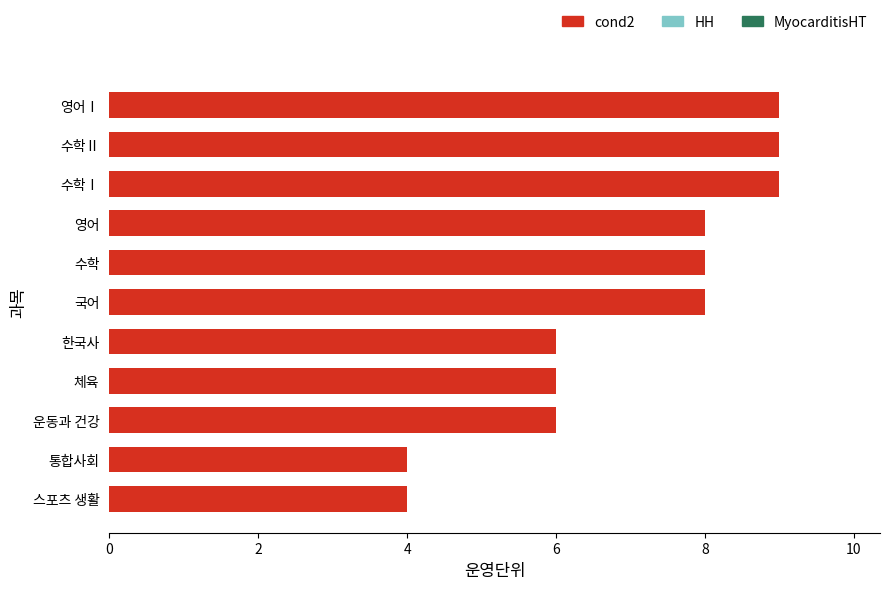

What is the difference between the maximum and second lowest values?

5